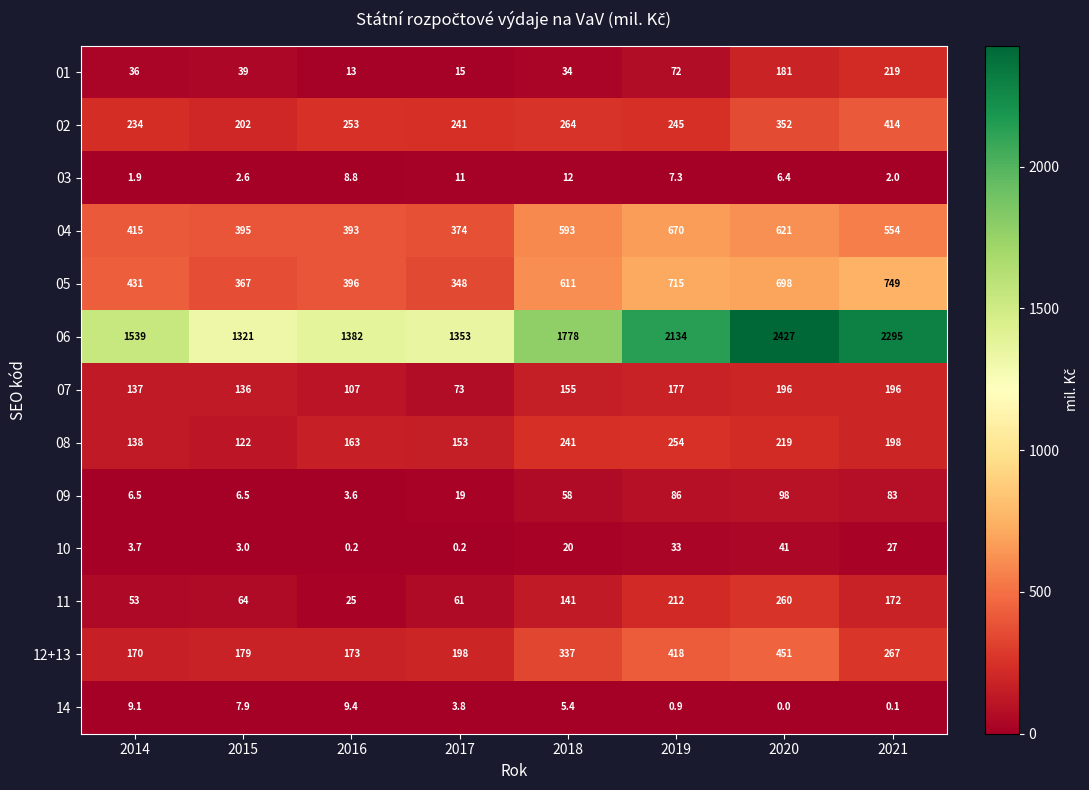

What is the average value of the 11 series?

123.5